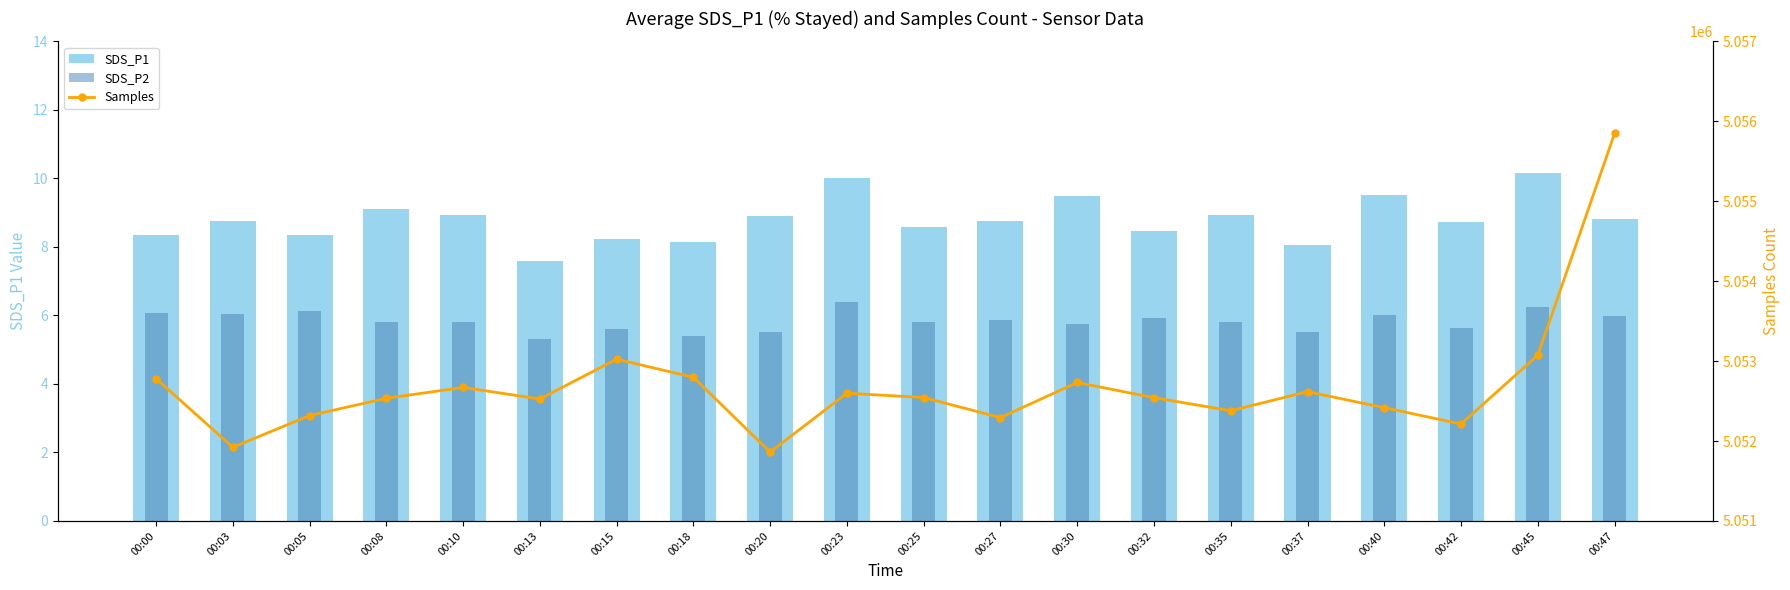

Rank the series at 00:18 from highest to lowest value.

Samples, SDS_P1, SDS_P2